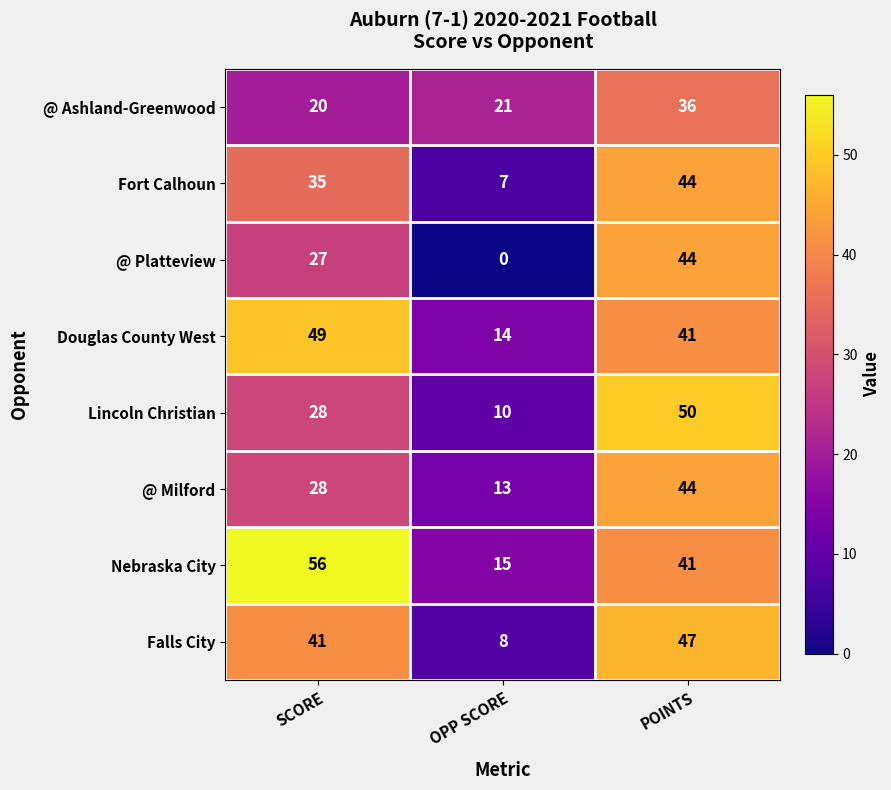

Between OPP SCORE and POINTS, which series saw the biggest shift?

@ Platteview